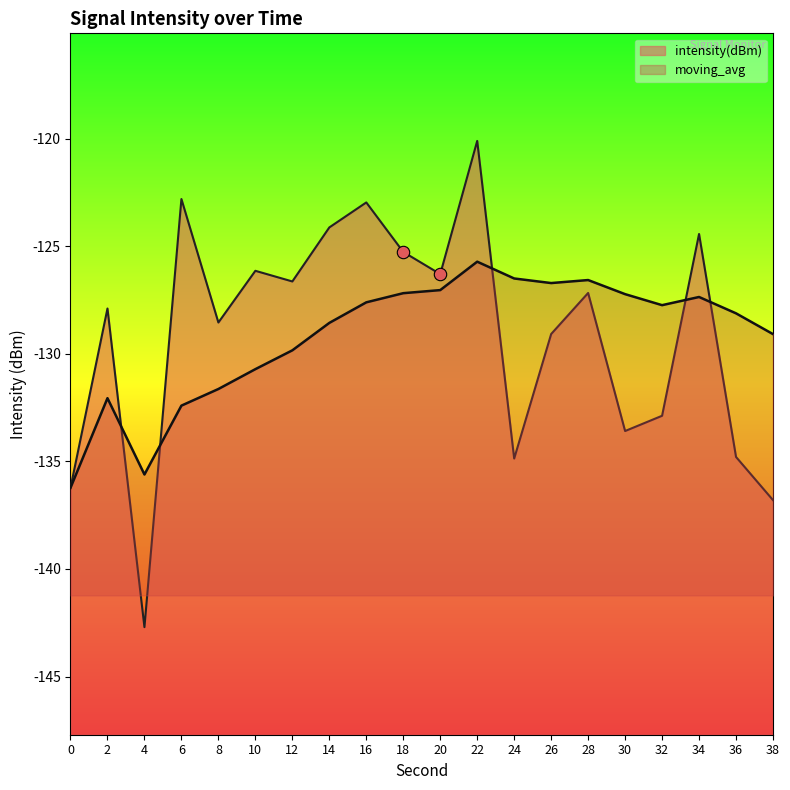

Which series has the widest spread of Y values?

intensity(dBm)